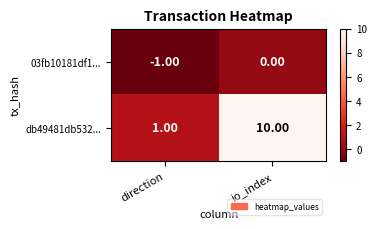

What is the spread (max minus min) of values at io_index?

10